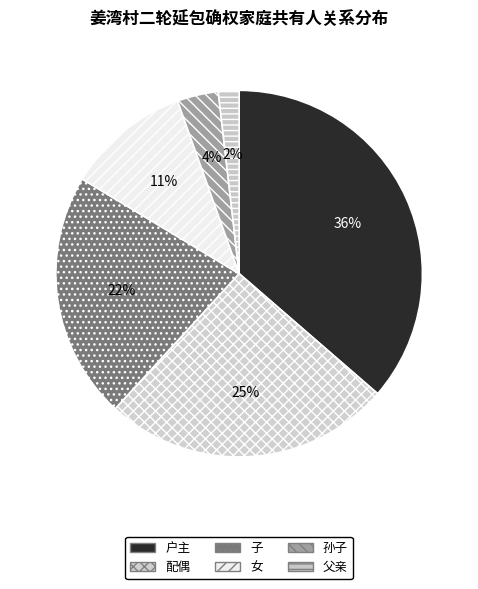

Combined, do 子 and 户主 account for over 50%?

Yes